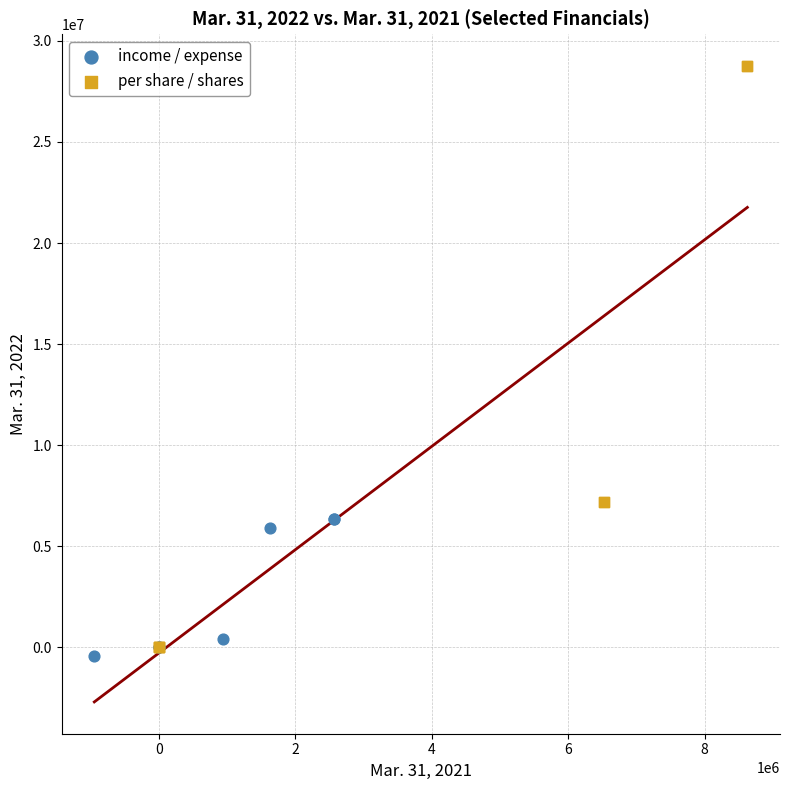

Which series has the largest Y range (max minus min)?

per share / shares